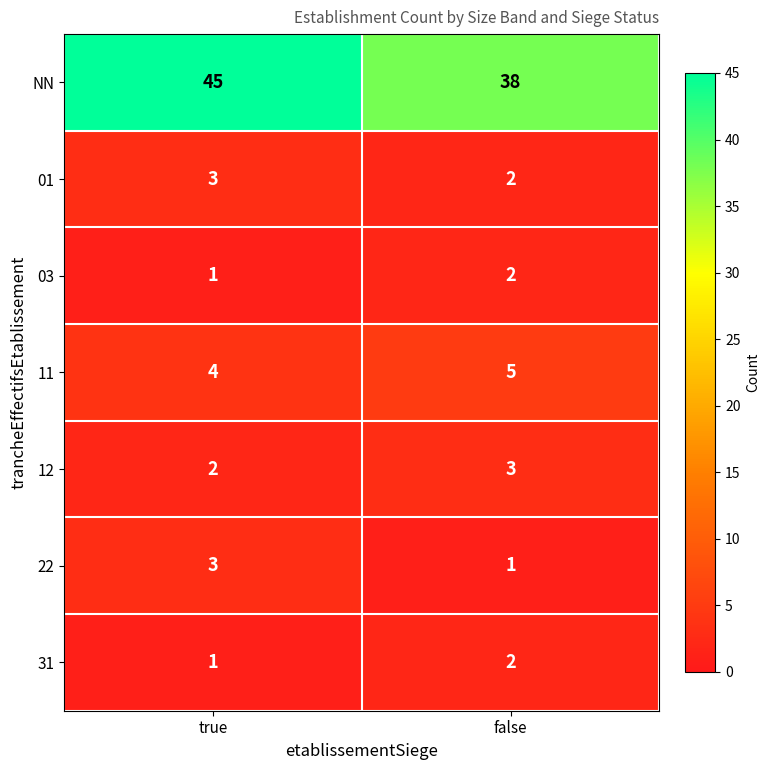

Which category has the highest value in the 22 series?

true